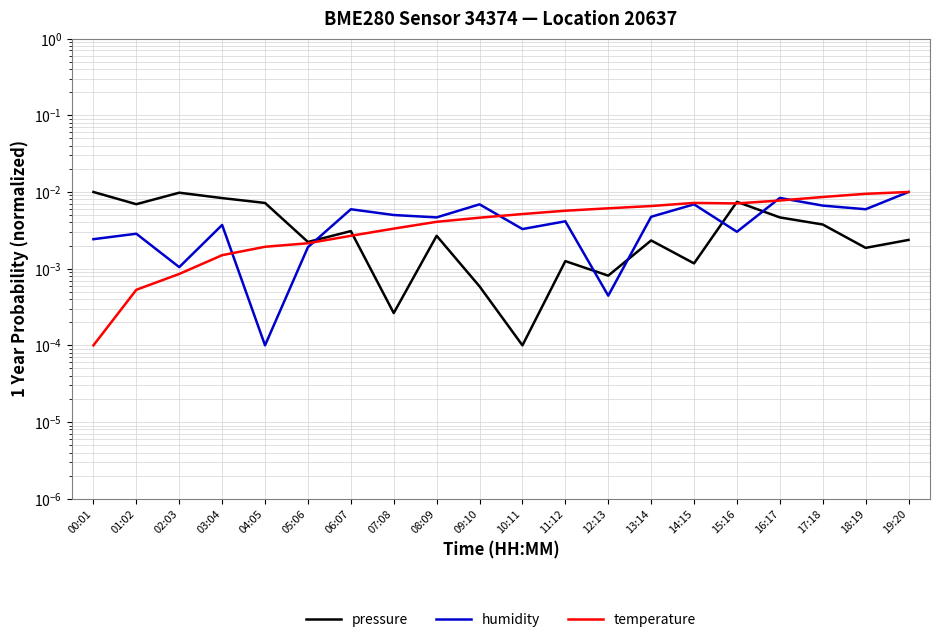

At which category is the sum across all series the highest?

19:20